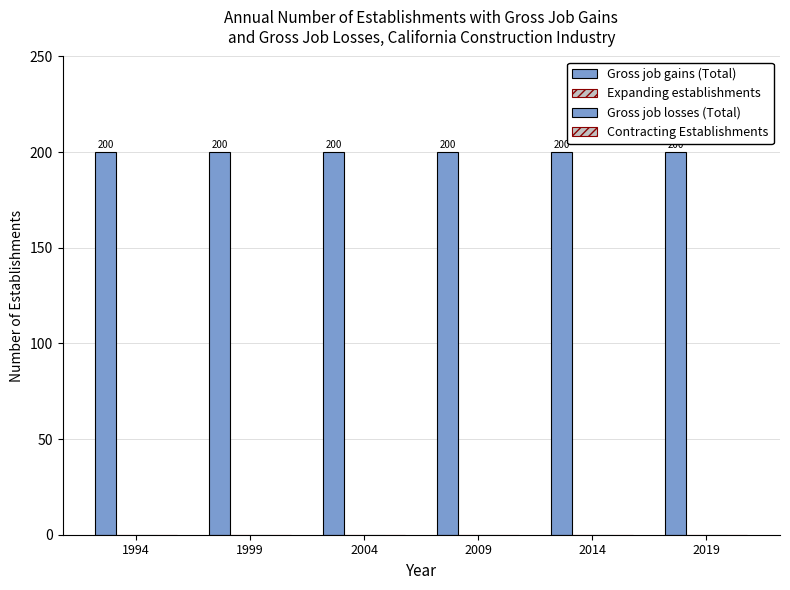

Reading left to right, list all the values displayed in this chart.

Gross job gains (Total): 200	200	200	200	200	200
Expanding establishments: 0	0	0	0	0	0
Gross job losses (Total): 0	0	0	0	0	0
Contracting Establishments: 0	0	0	0	0	0